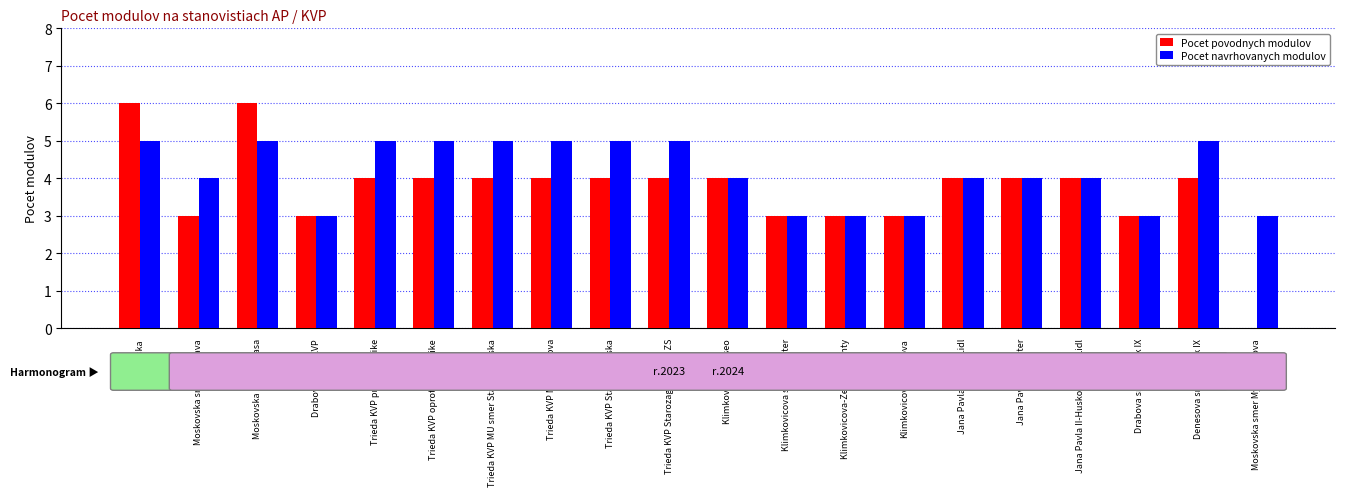

What is the total value across all series at Trieda KVP Starozagorska?

9